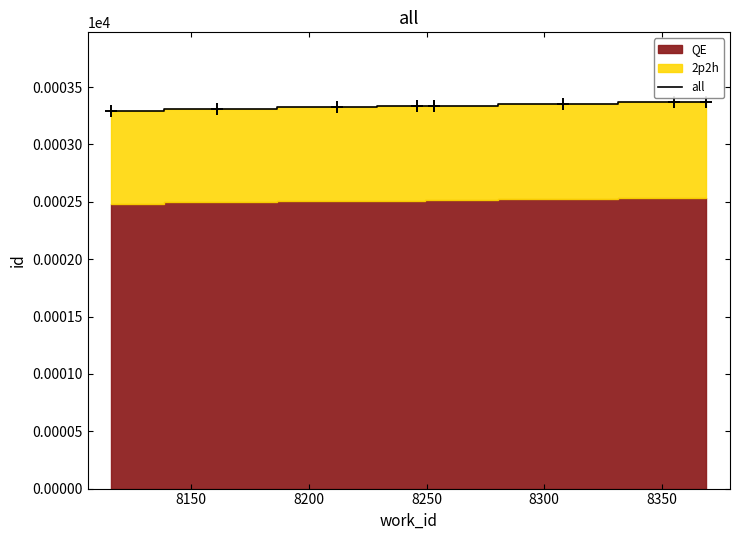

True or false: the data has more than 1 interior local peaks.

False